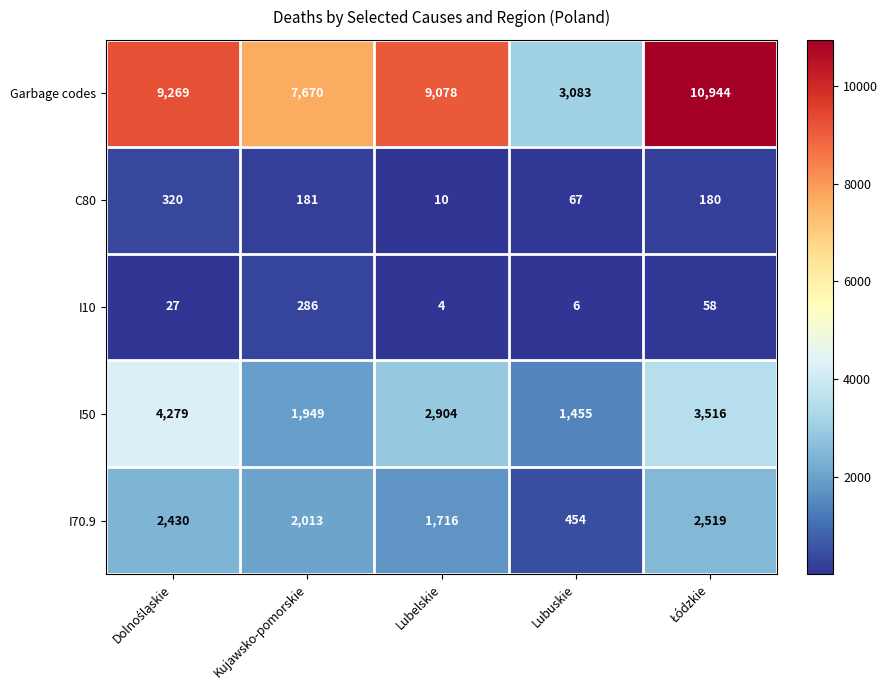

What is the average value of the I70.9 series?

1826